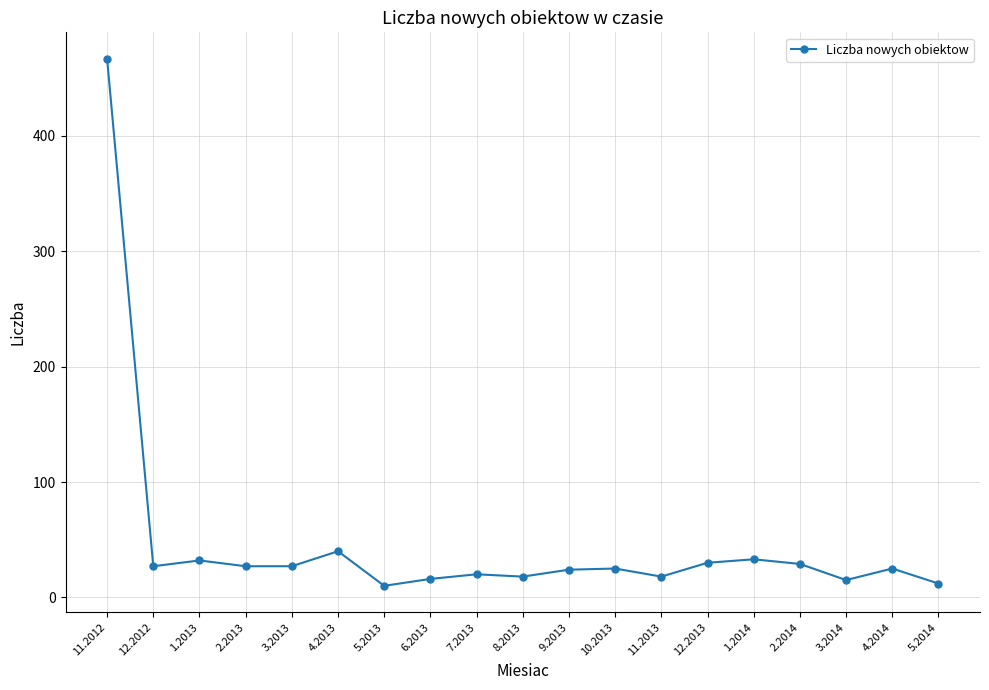

Approximately how many times larger is the value at 9.2013 compared to 2.2013?

0.9